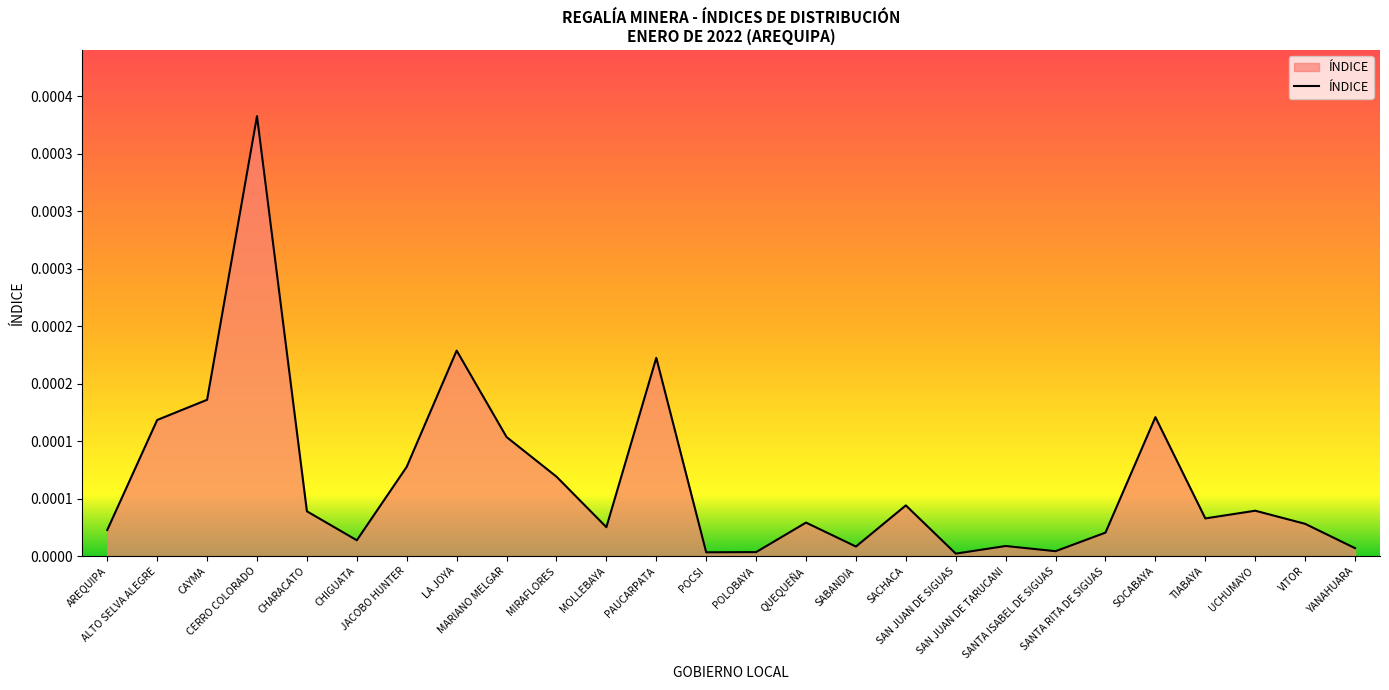

At which label is the value closest to 0?

SAN JUAN DE SIGUAS